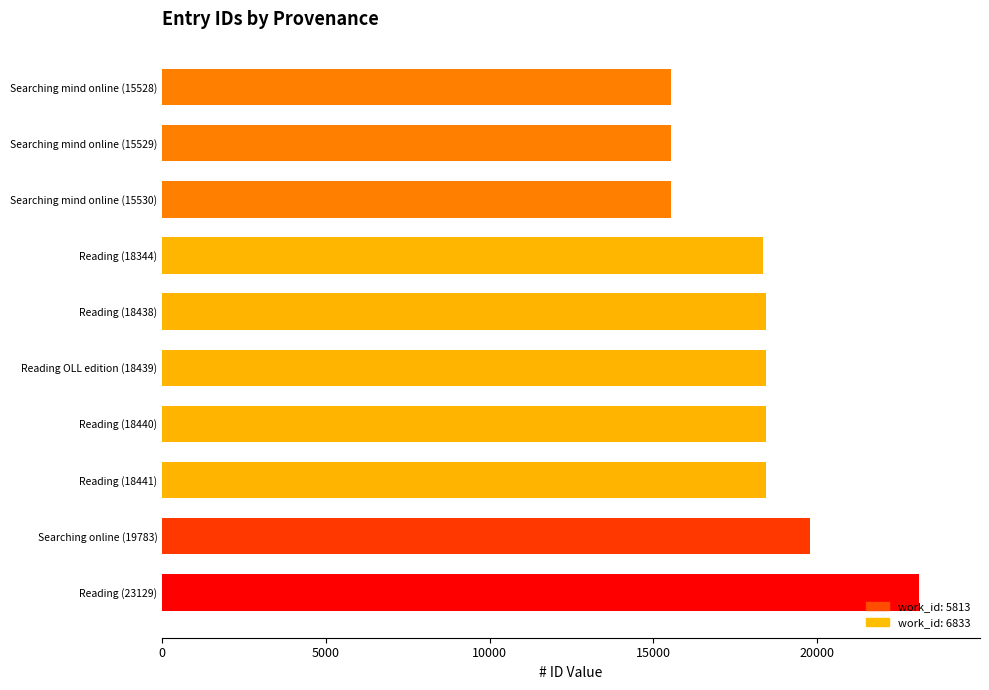

Approximately how many times larger is the value at Reading (18440) compared to Searching mind online (15530)?

1.2